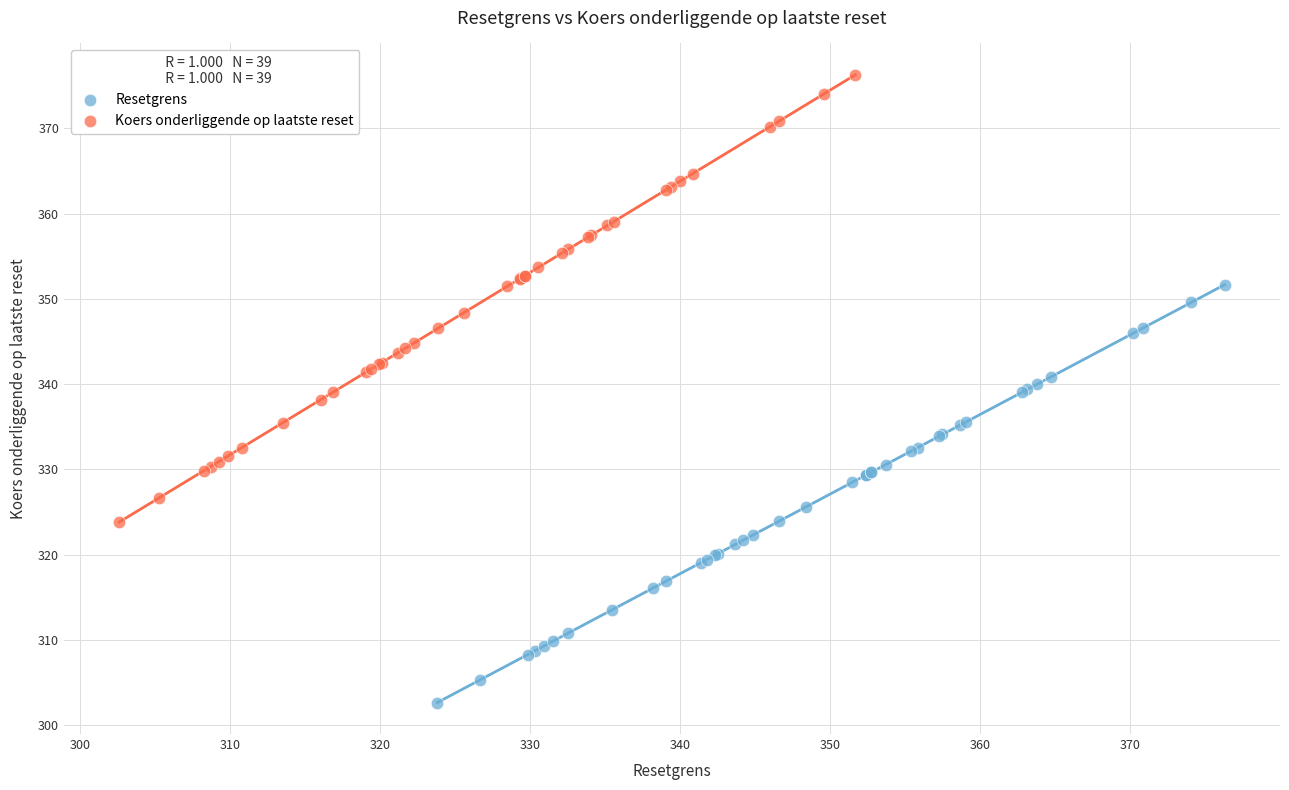

Which series reaches the maximum Y coordinate?

Koers onderliggende op laatste reset